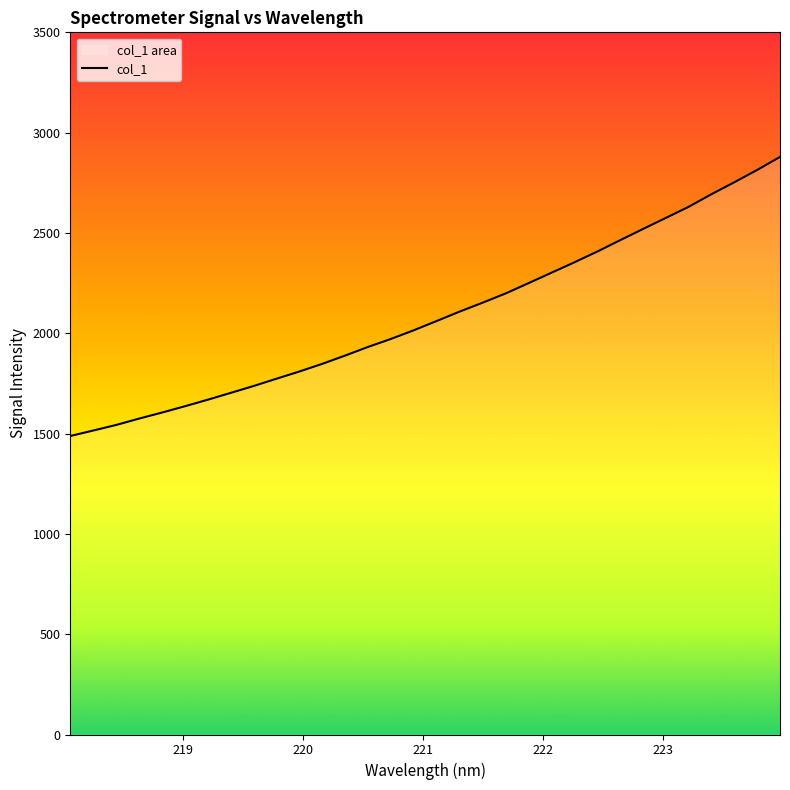

Does the chart display data point markers on the line(s)?

No